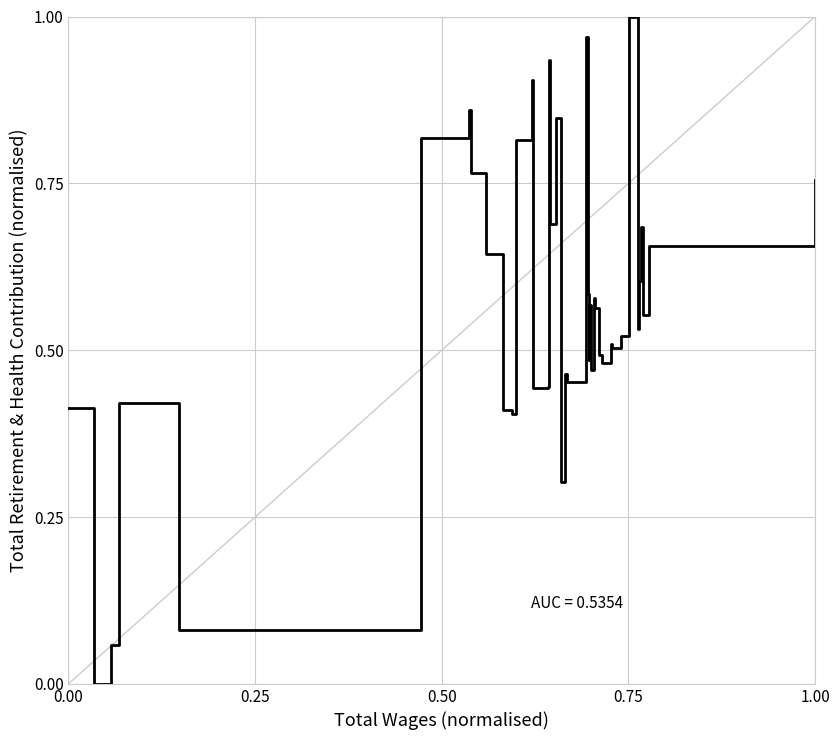

Is it true that the value at 1.00 is 0.2?

False